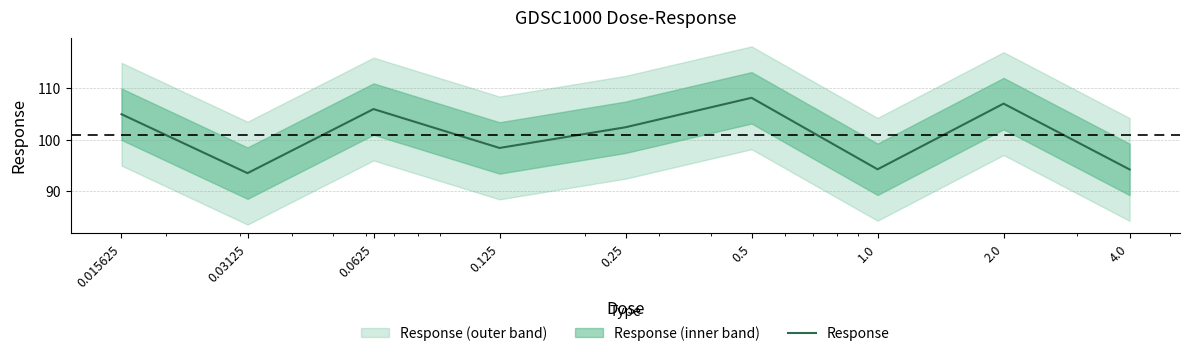

Rank the categories by value from lowest to highest.

0.03125, 4.0, 1.0, 0.125, 0.25, 0.015625, 0.0625, 2.0, 0.5